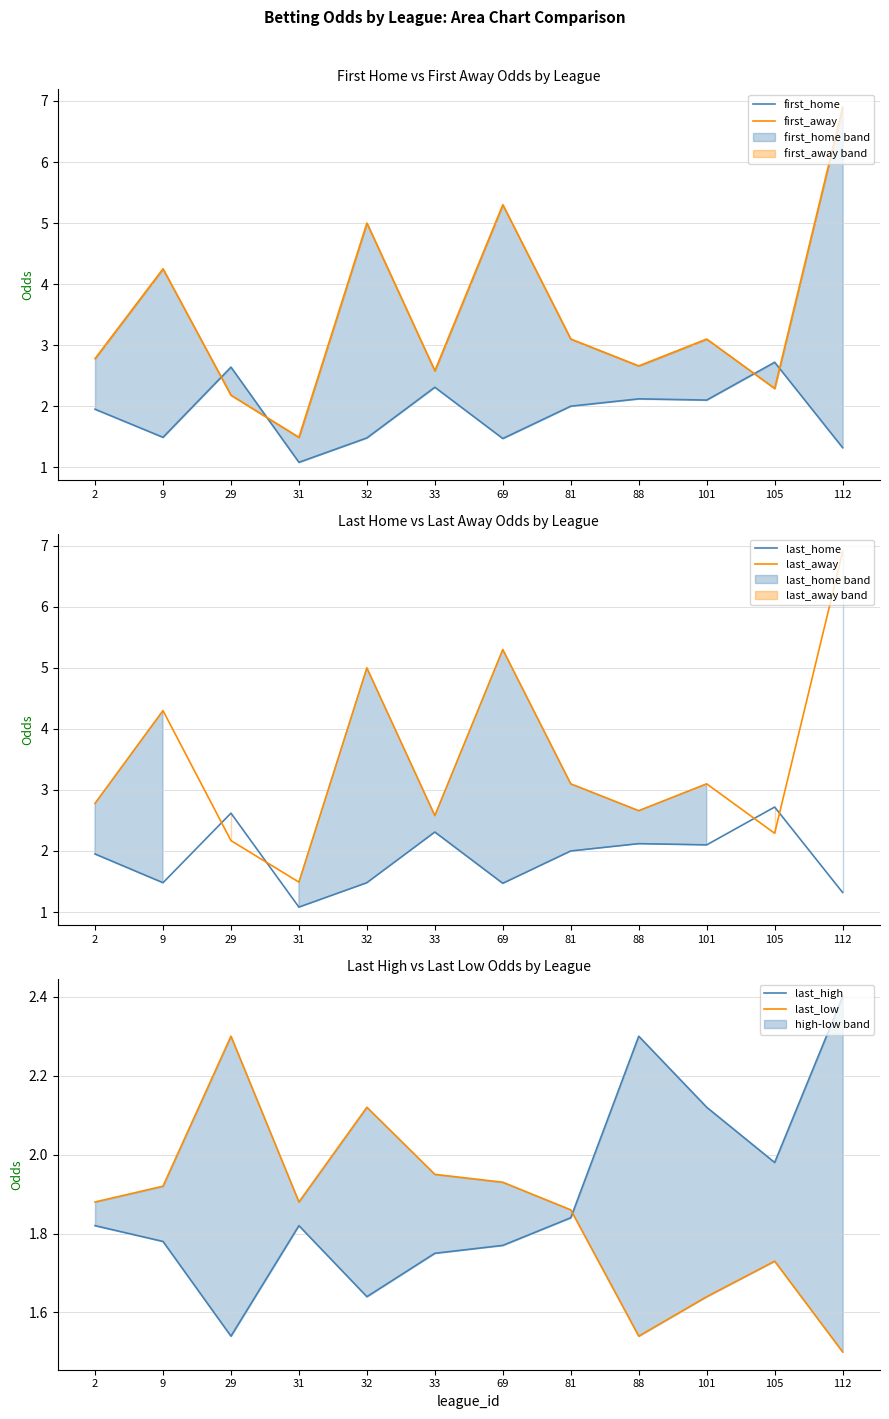

What is the value of the first_home point at the 10th from the left?

2.1